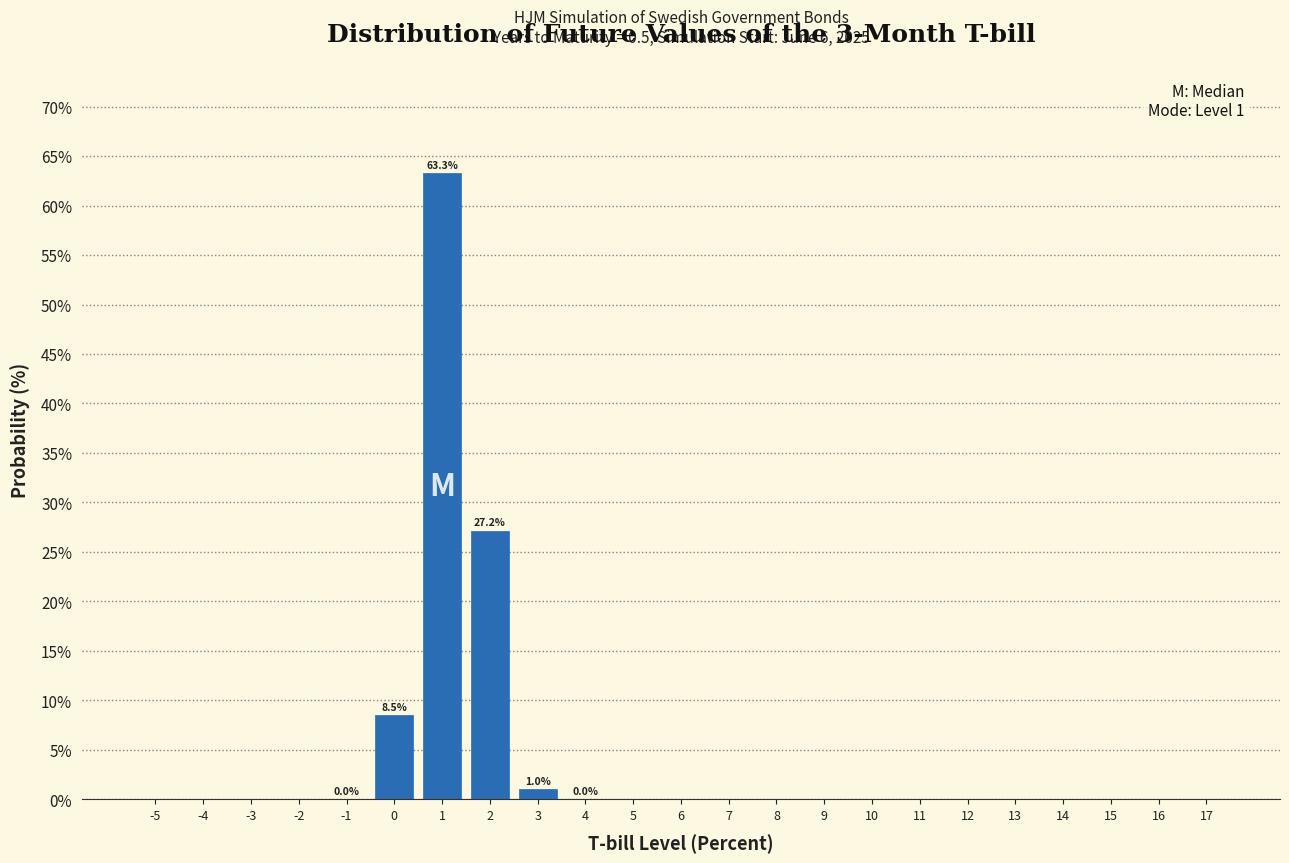

Is it true that the value at 6 is 43.2?

False